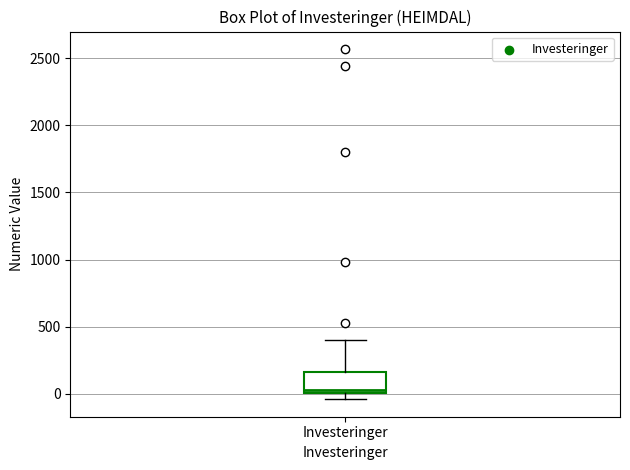

Transcribe this box plot: give where the median line is, the range the box spans, and where the two whiskers end, as read against the y-axis. The values are not printed on the chart, so give them approximately, as read against the axis.

median 50, box 0 to 150, whiskers -50 to 400